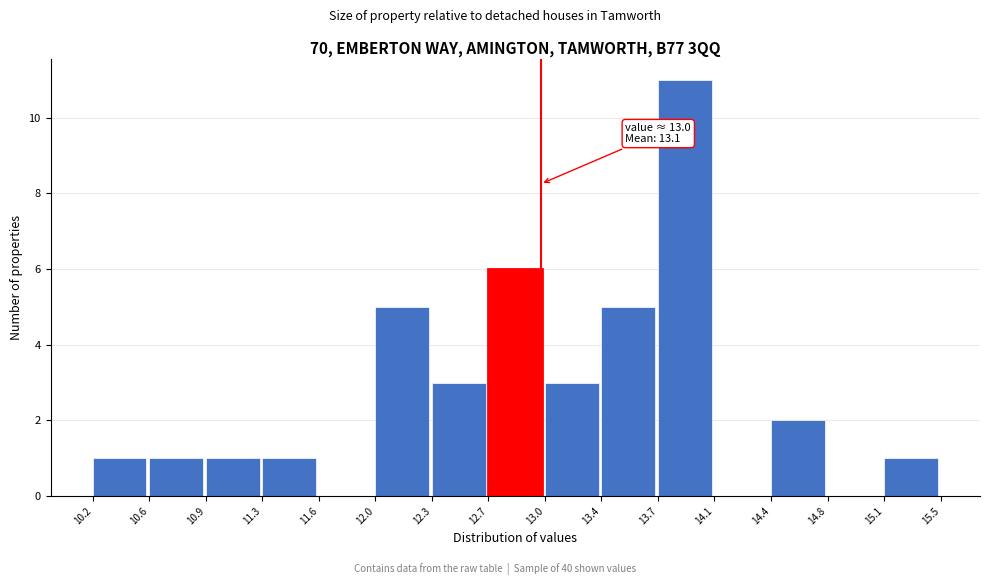

Which range on the x-axis has the tallest bar?

13.7 to 14.1